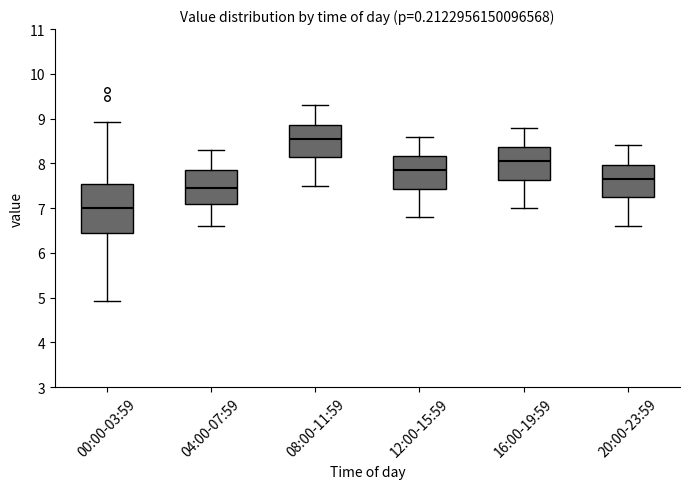

Which box has the highest median line?

08:00-11:59